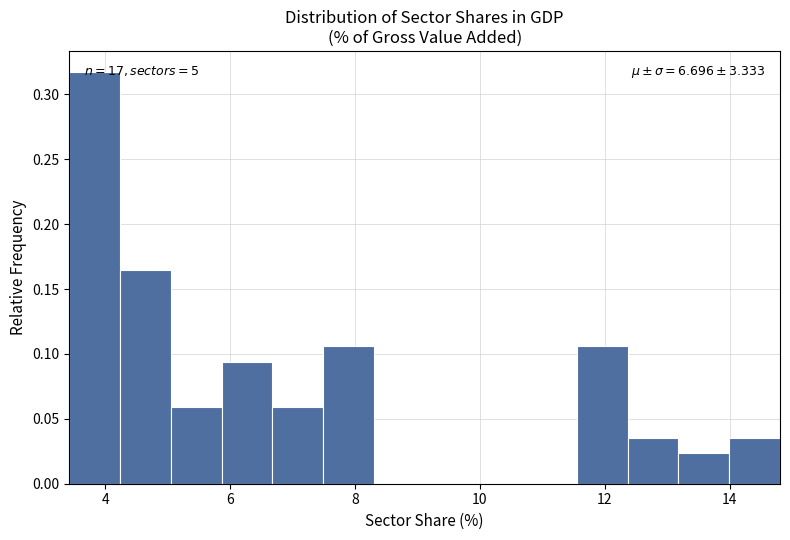

Which range on the x-axis has the tallest bar?

3.4 to 4.2